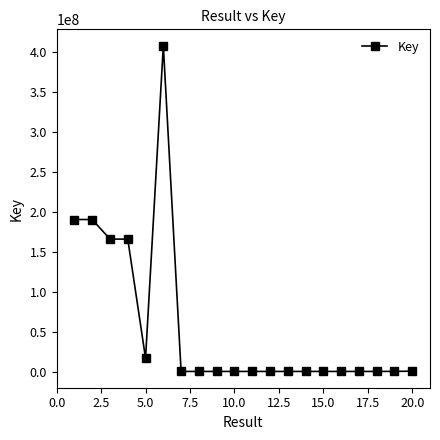

What is the sum of all values?

1156343754